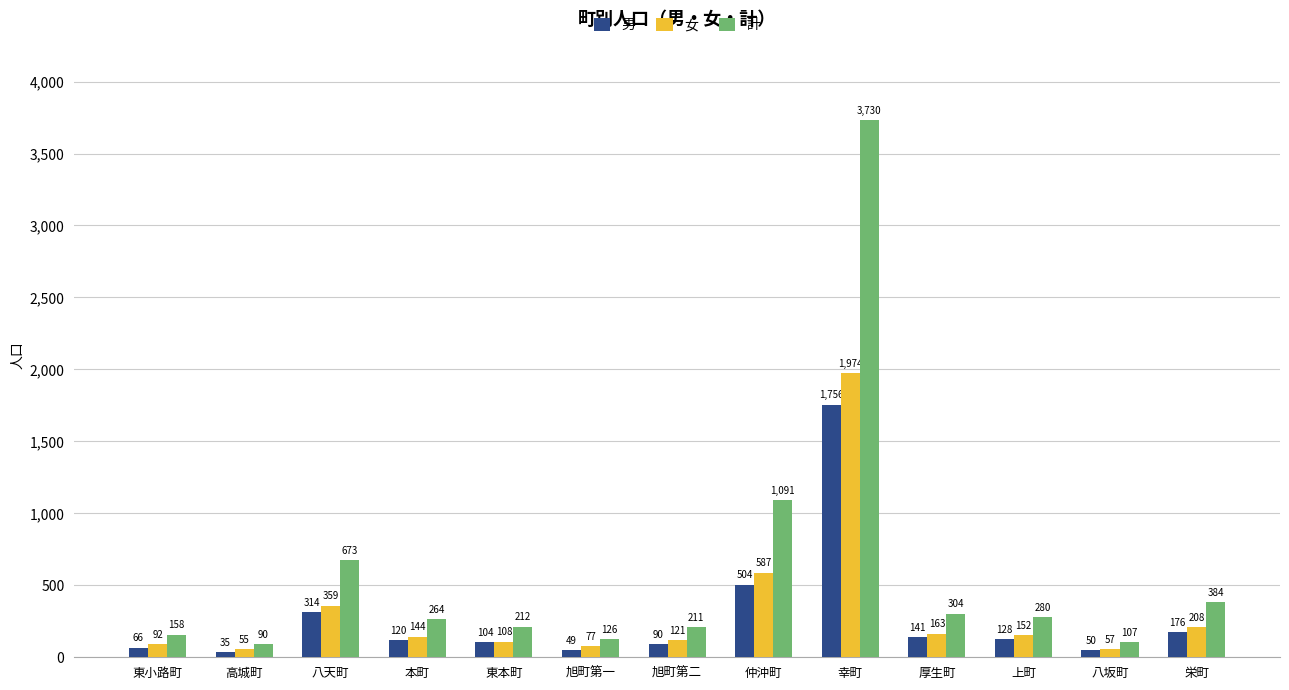

The 計 series shows 87 at 栄町. True or false?

False